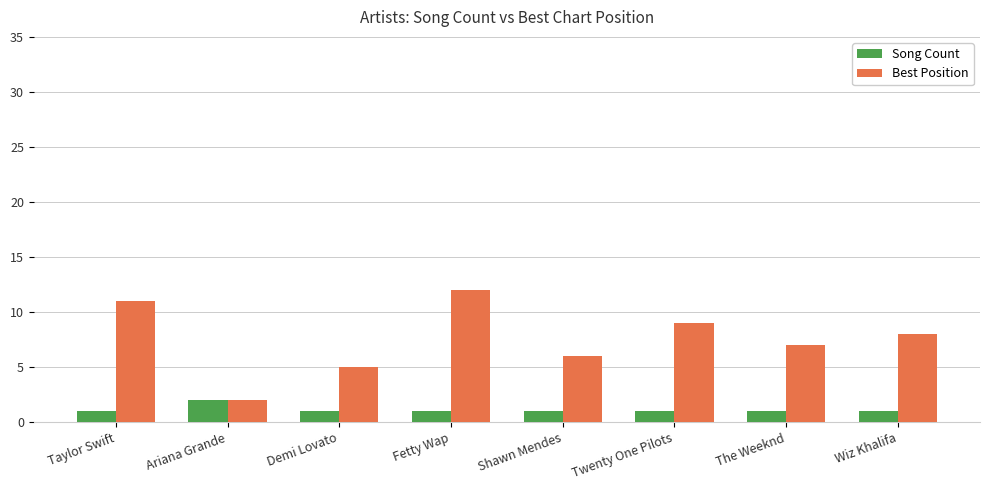

How many bars are there in each group?

2